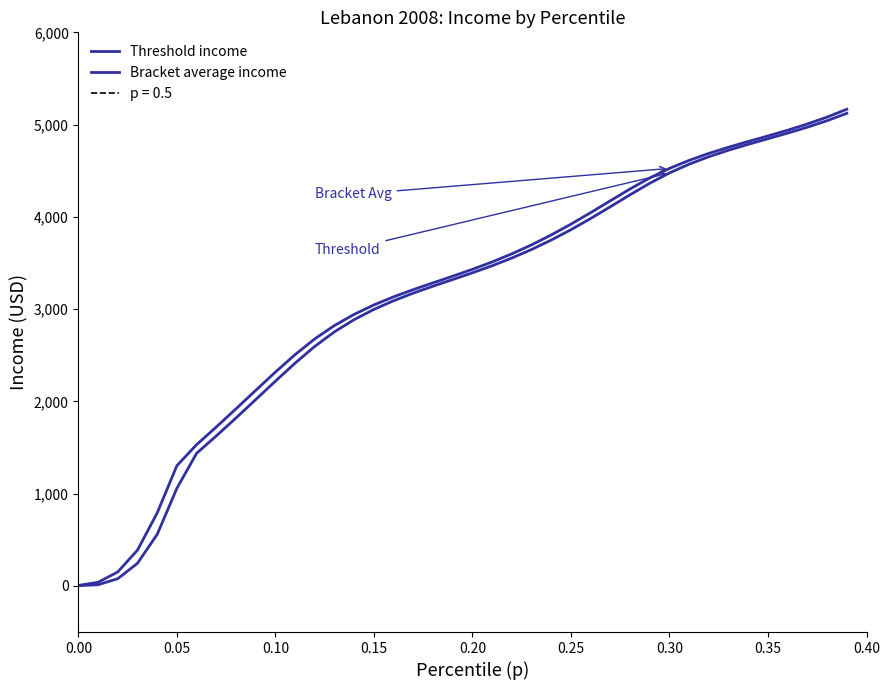

How many data points in Bracket average income are above 3431?

20